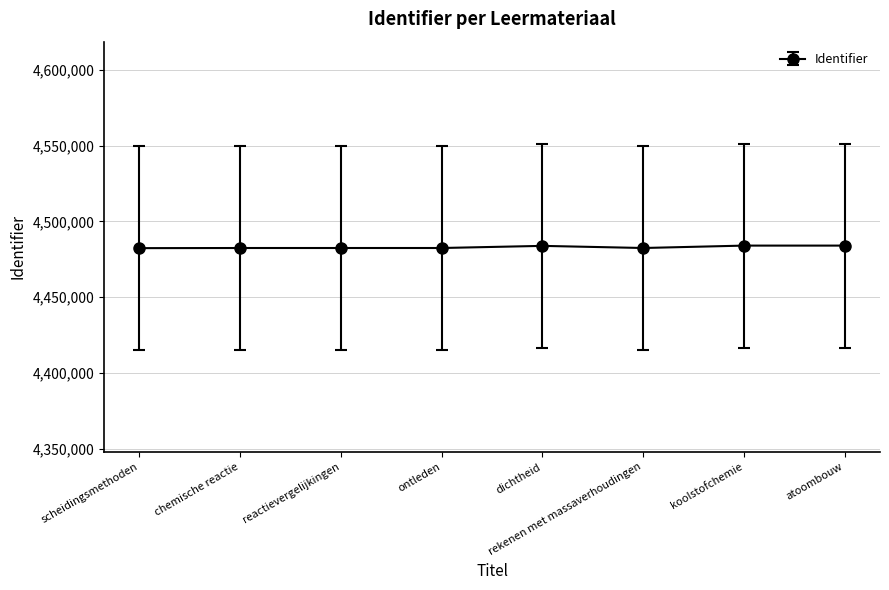

What is the change in value from scheidingsmethoden to ontleden?

+91